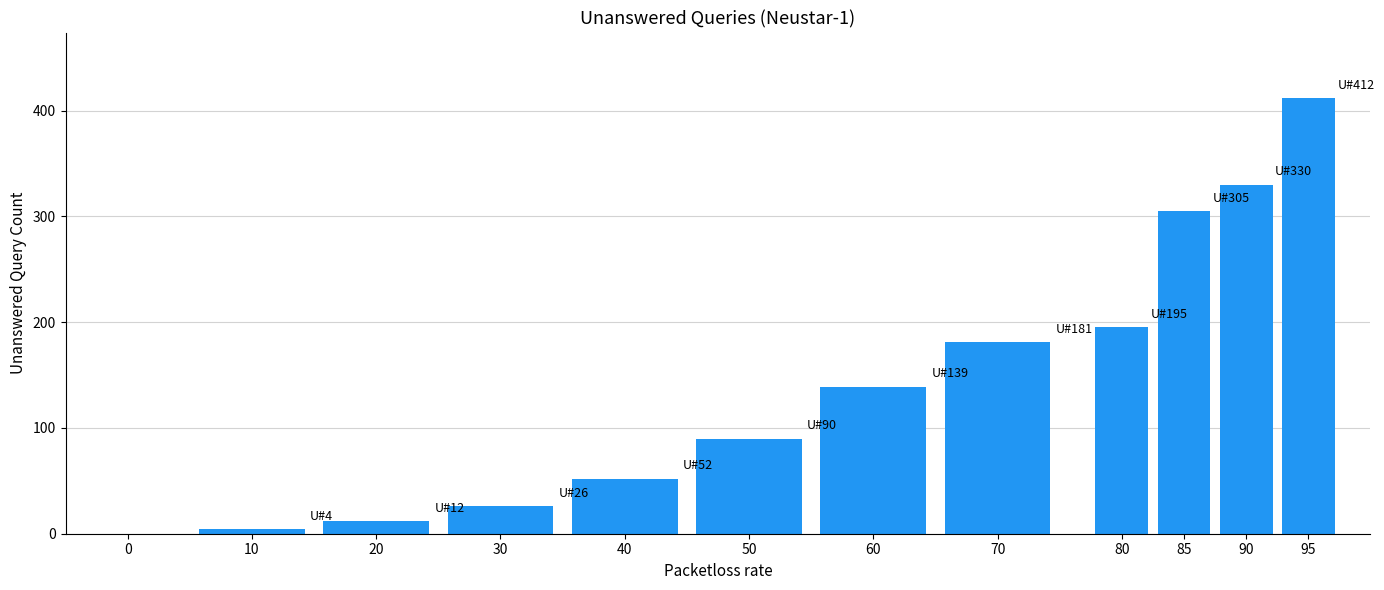

Reading left to right, what are all the values shown in this chart?

0=0	10=4	20=12	30=26	40=52	50=90	60=139	70=181	80=195	85=305	90=330	95=412